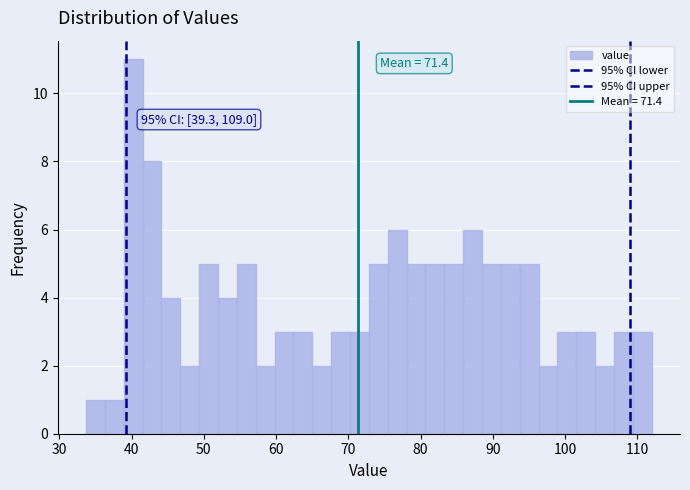

Around what value on the x-axis is the tallest bar? Give the approximate position of its centre, as read against the axis.

40